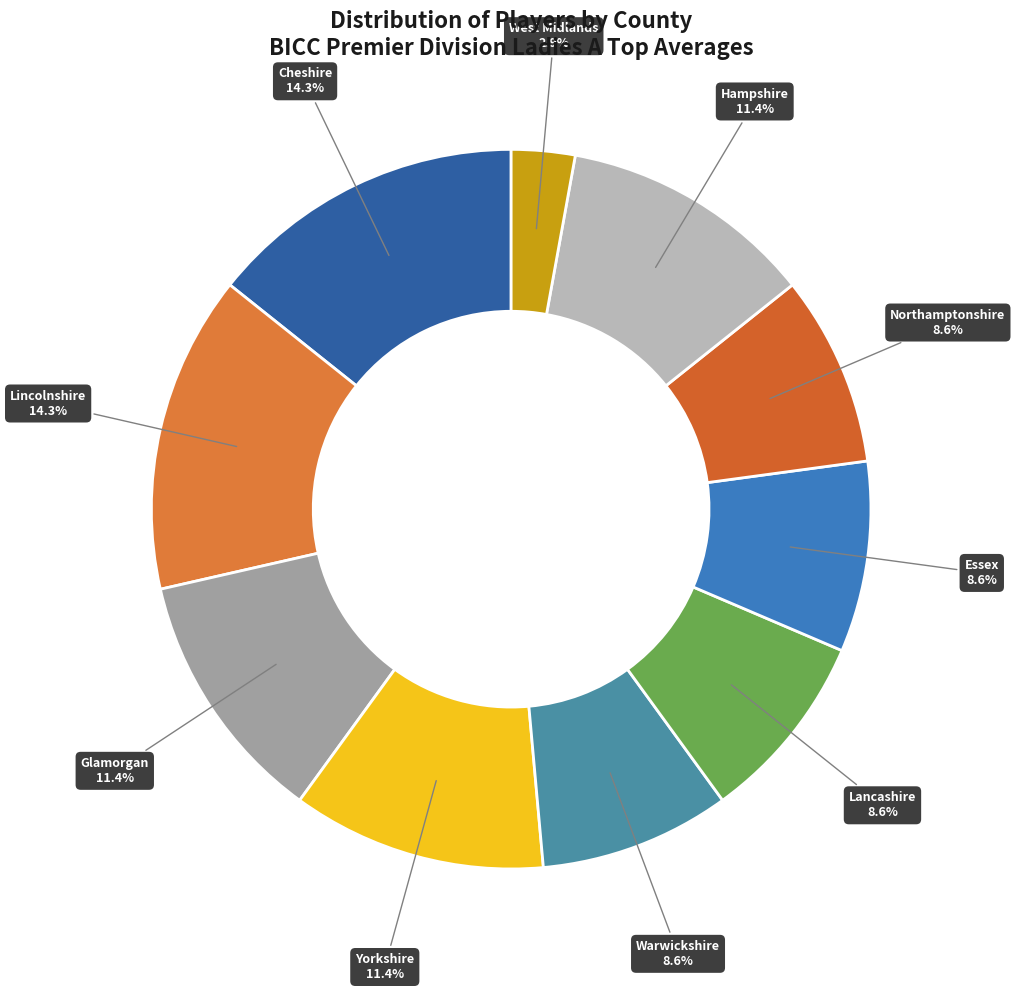

Which slice is the smallest?

West Midlands